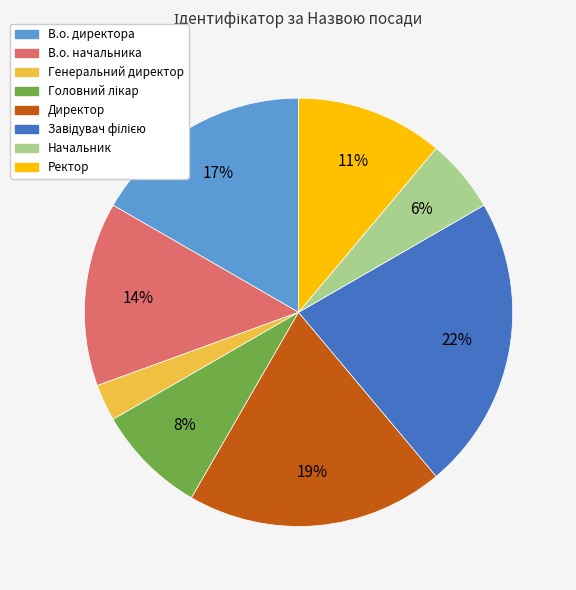

To the nearest percent, what is the average slice percentage?

12%